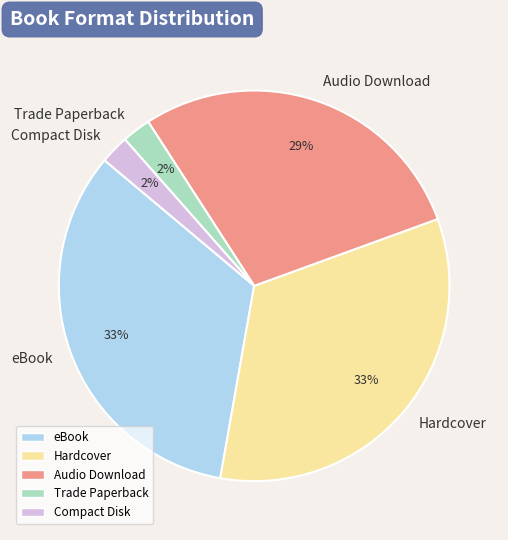

Is it true that eBook is 33% of the pie?

True